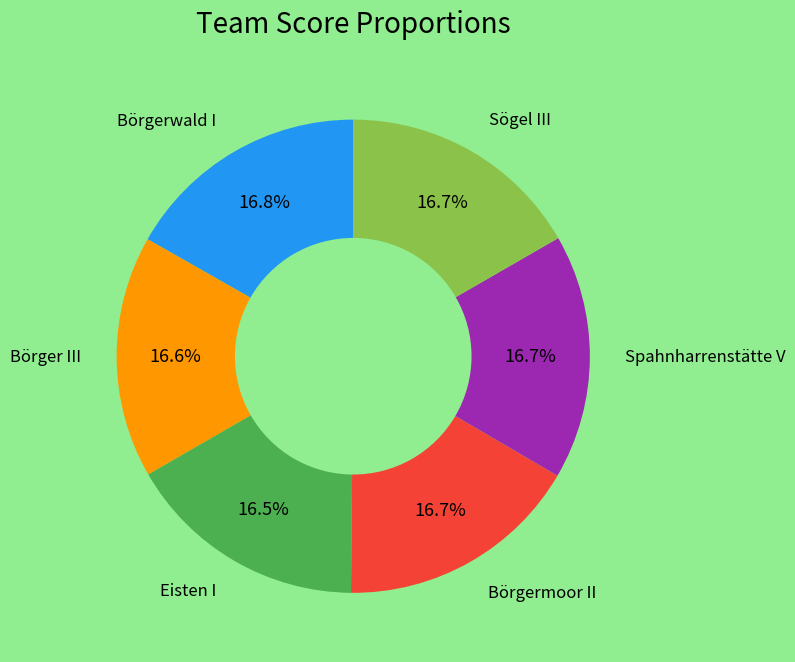

Is there a majority slice in this chart?

No